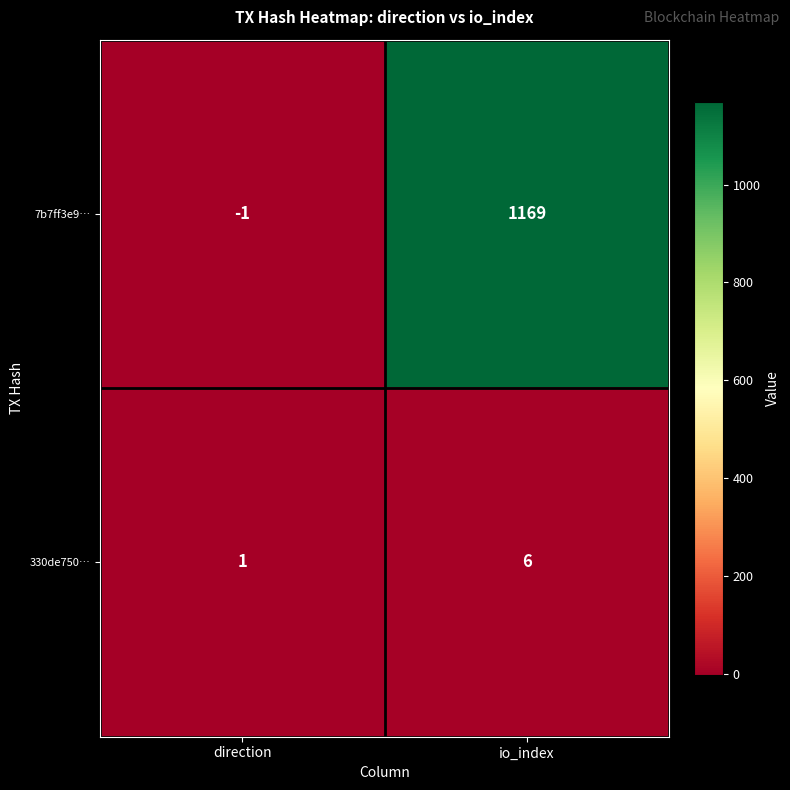

What is the maximum value for 7b7ff3e9…?

1169